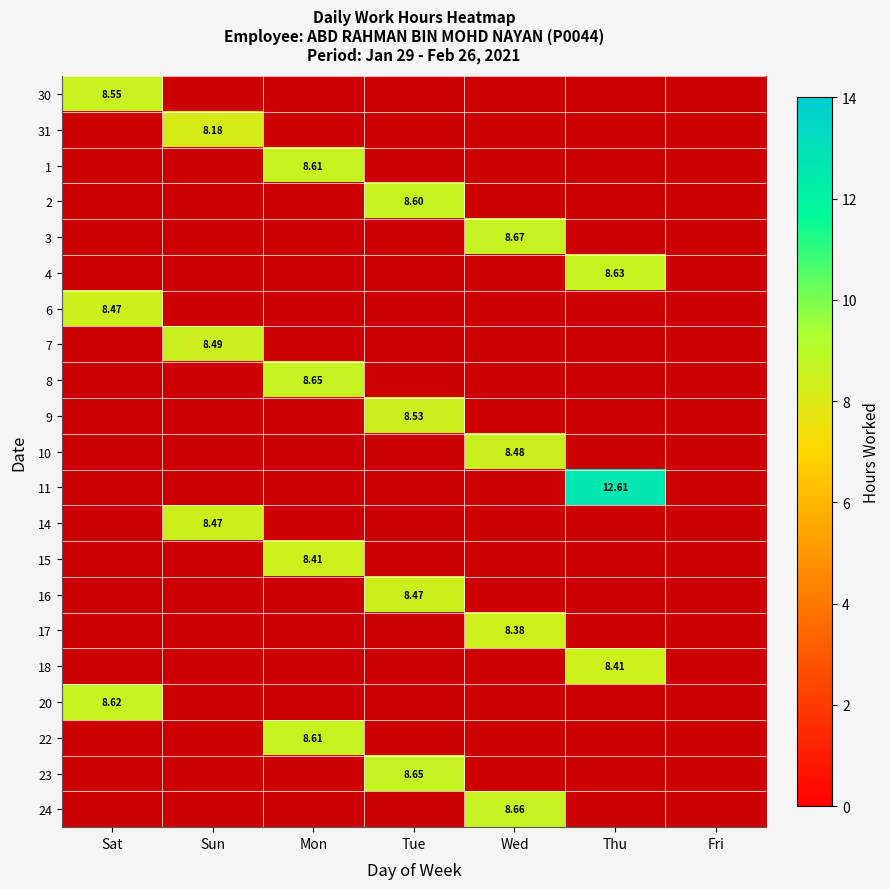

At which category is the sum across all series the highest?

Mon